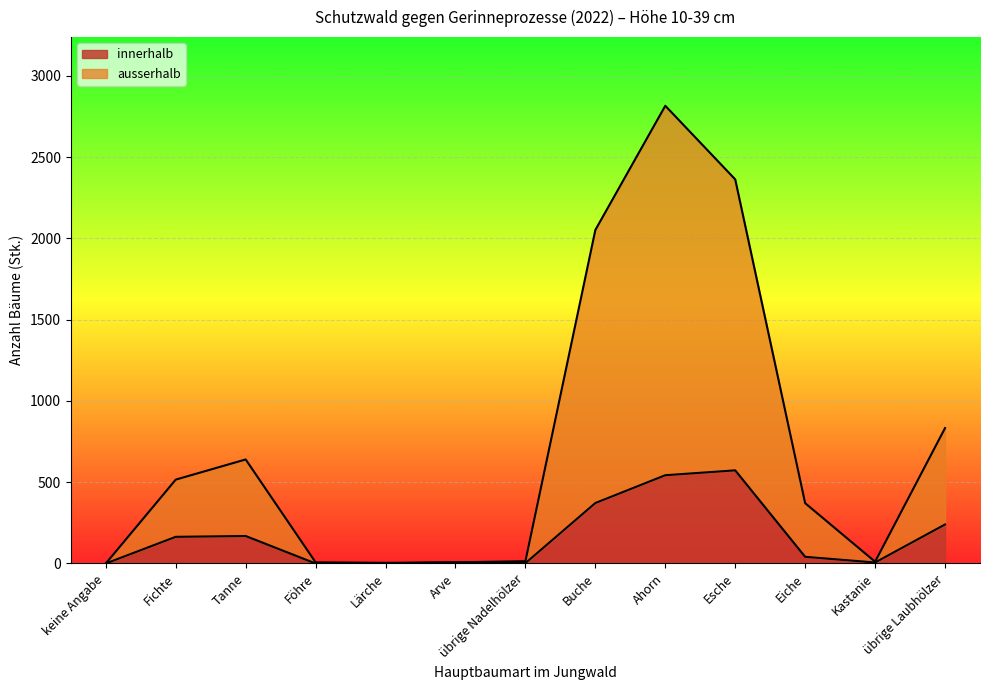

What is the sum of all innerhalb values?

2118